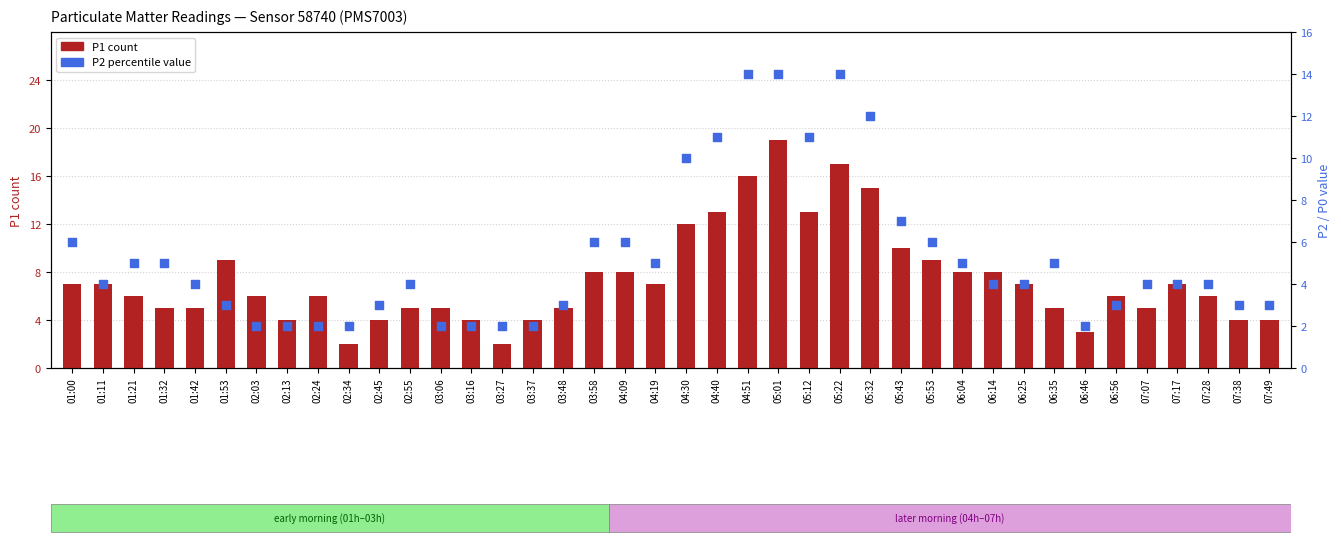

Which series reaches the minimum Y coordinate?

P1 count